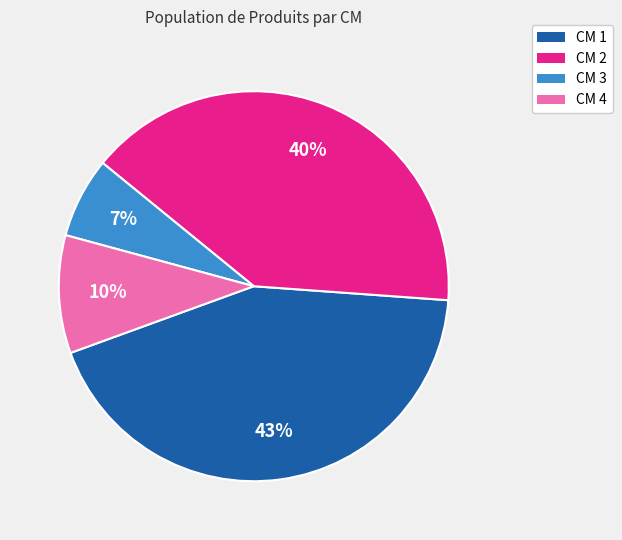

Is it true that CM 2 is 47% of the pie?

False